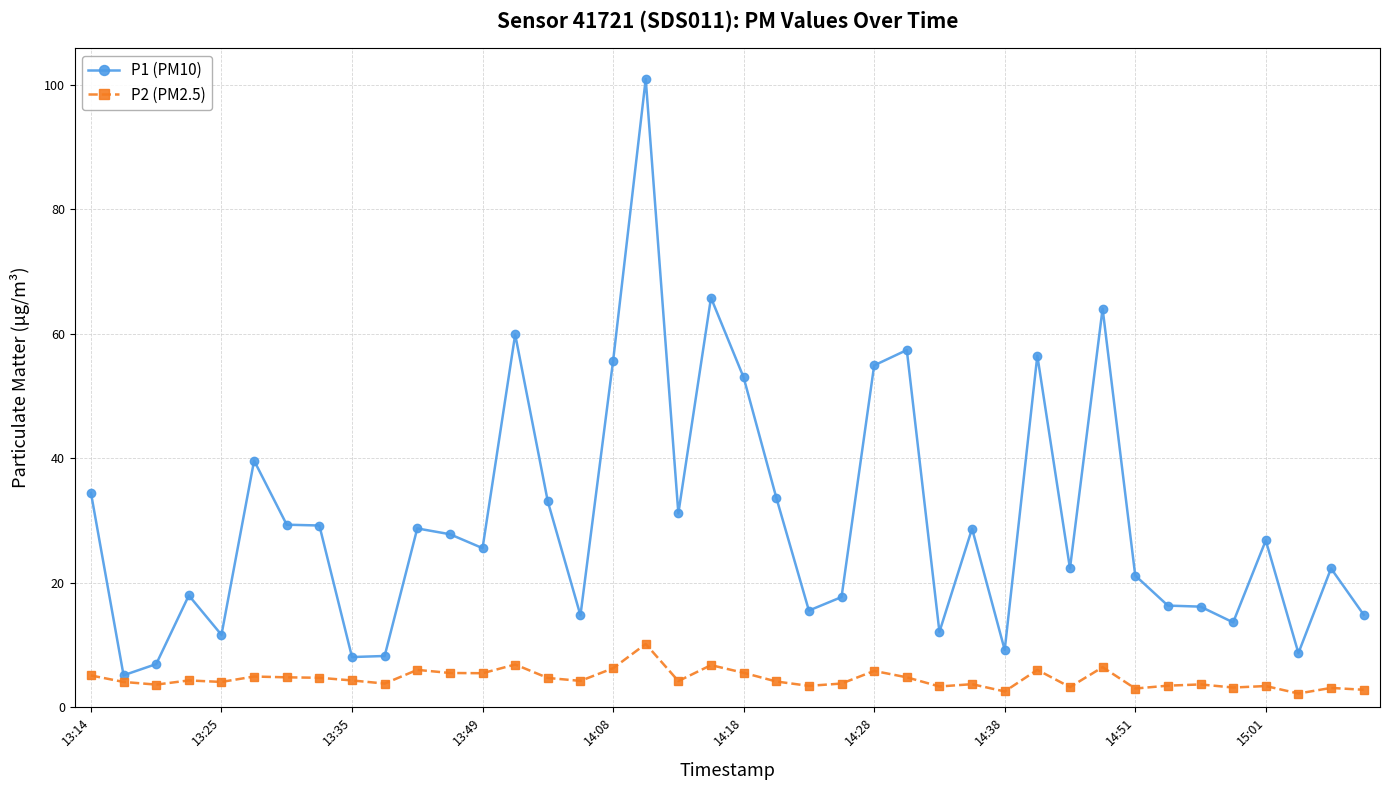

True or false: P1 (PM10) and P2 (PM2.5) intersect in this chart.

False